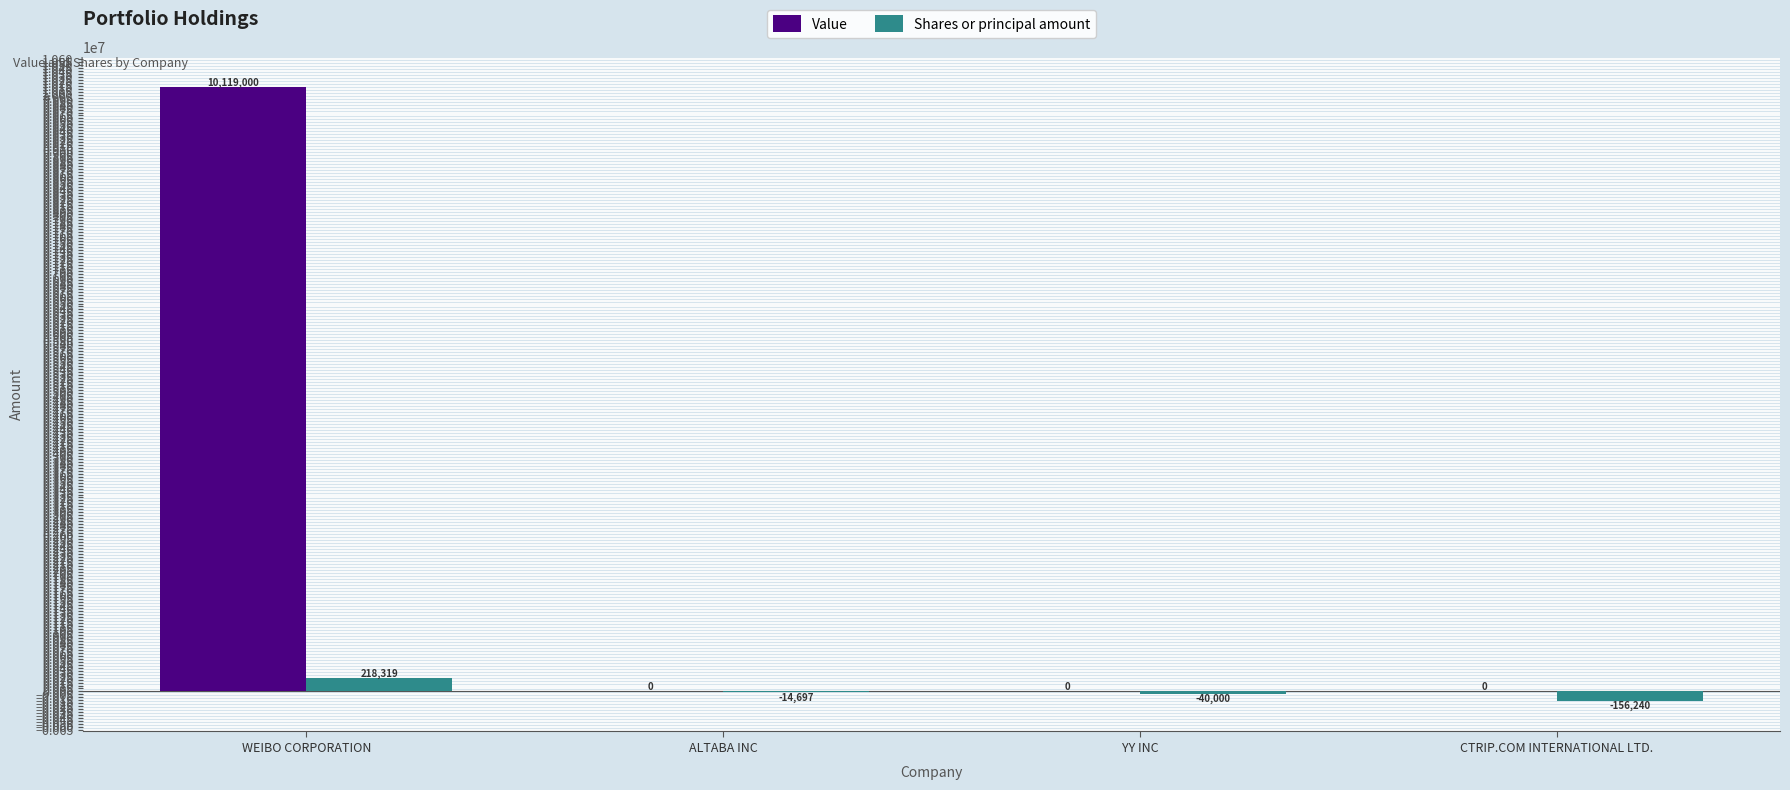

What are all the series names shown in the legend?

Value, Shares or principal amount